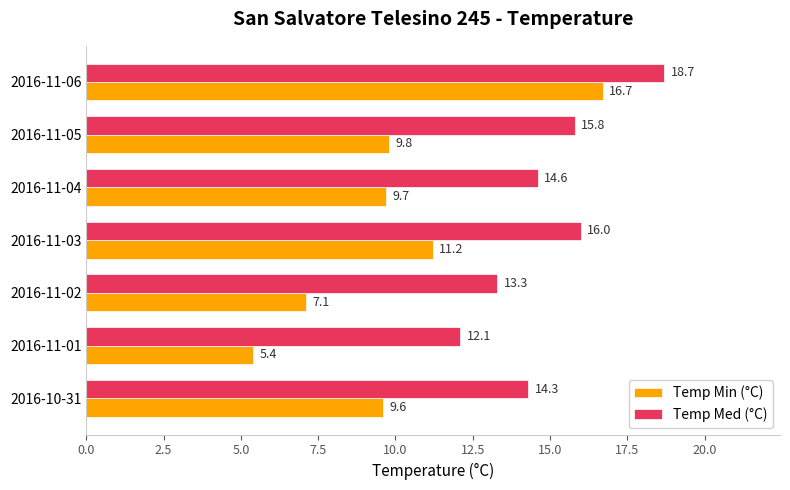

Which series has the widest spread of values?

Temp Min (°C)